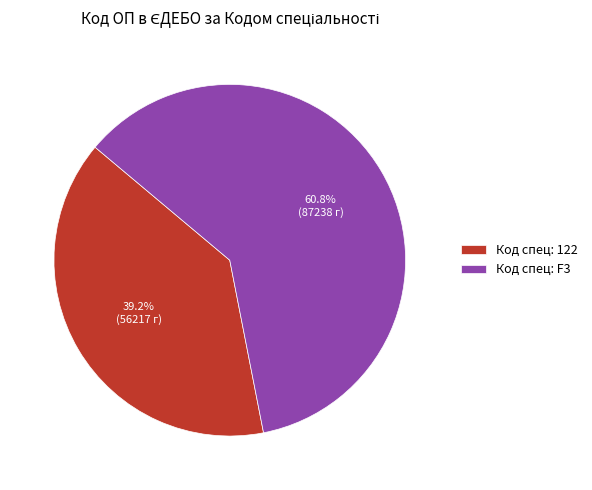

Is there a majority slice in this chart?

Yes